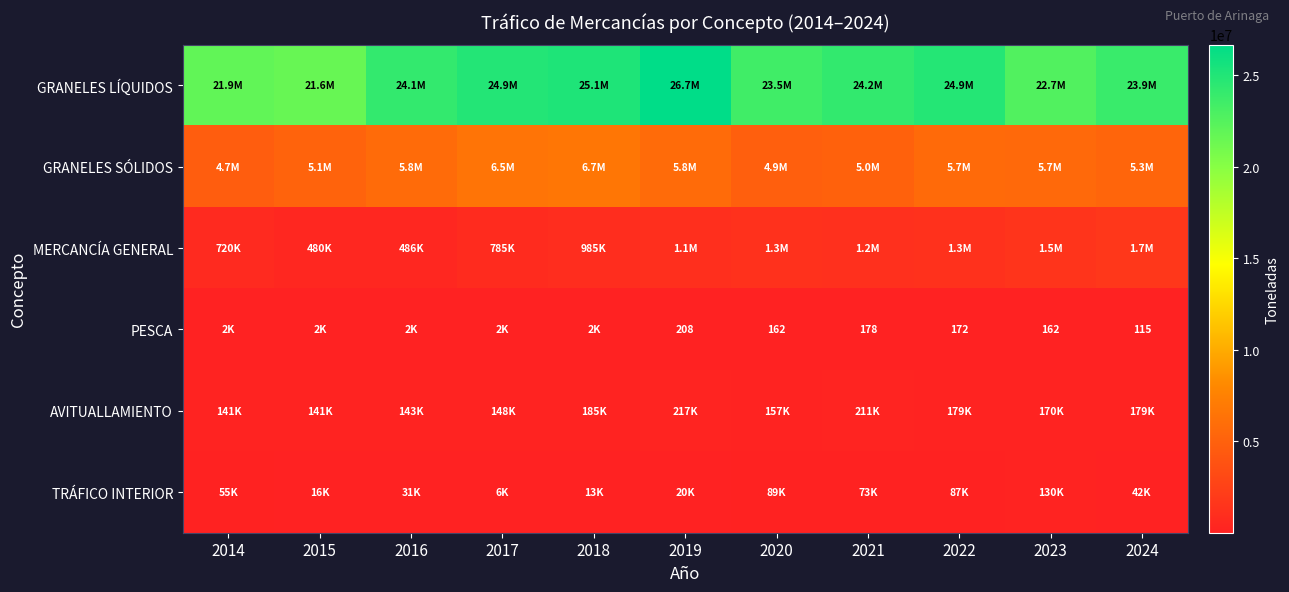

What is the maximum value shown in the chart?

26675733.0